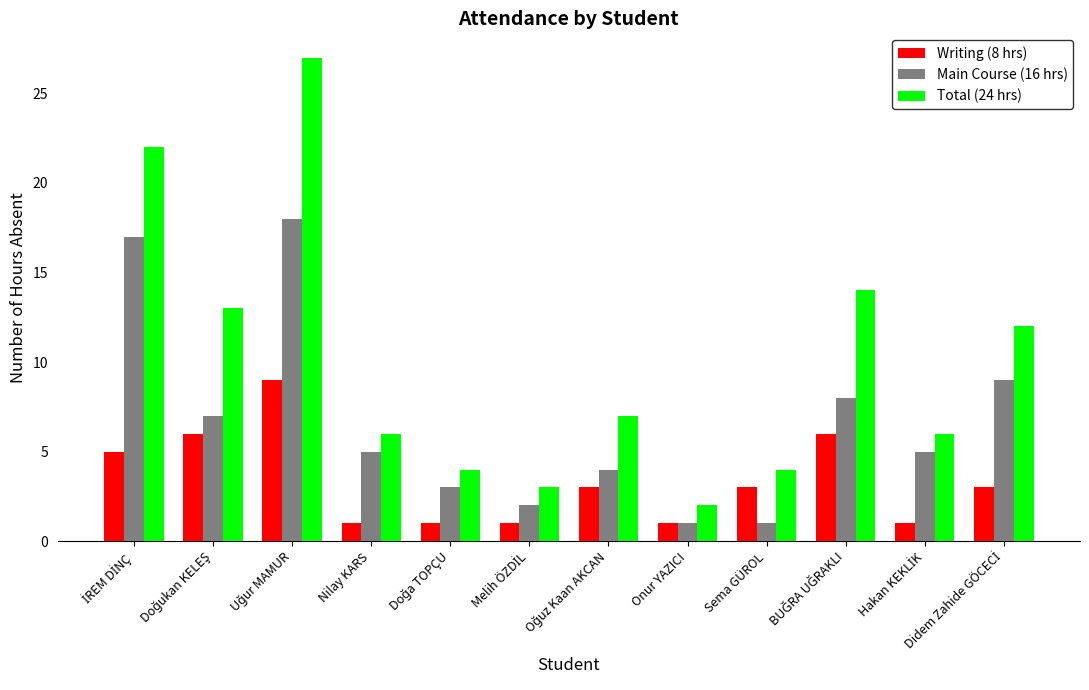

Rank the series by their maximum value, from lowest to highest.

Writing (8 hrs), Main Course (16 hrs), Total (24 hrs)